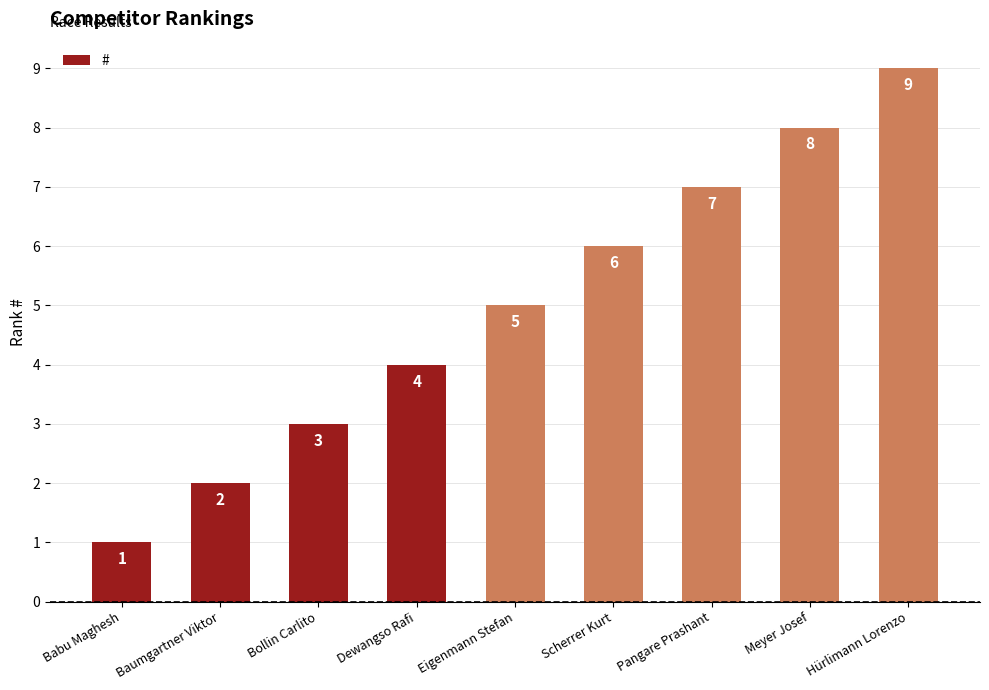

What is the label of the 5th bar from the right?

Eigenmann Stefan